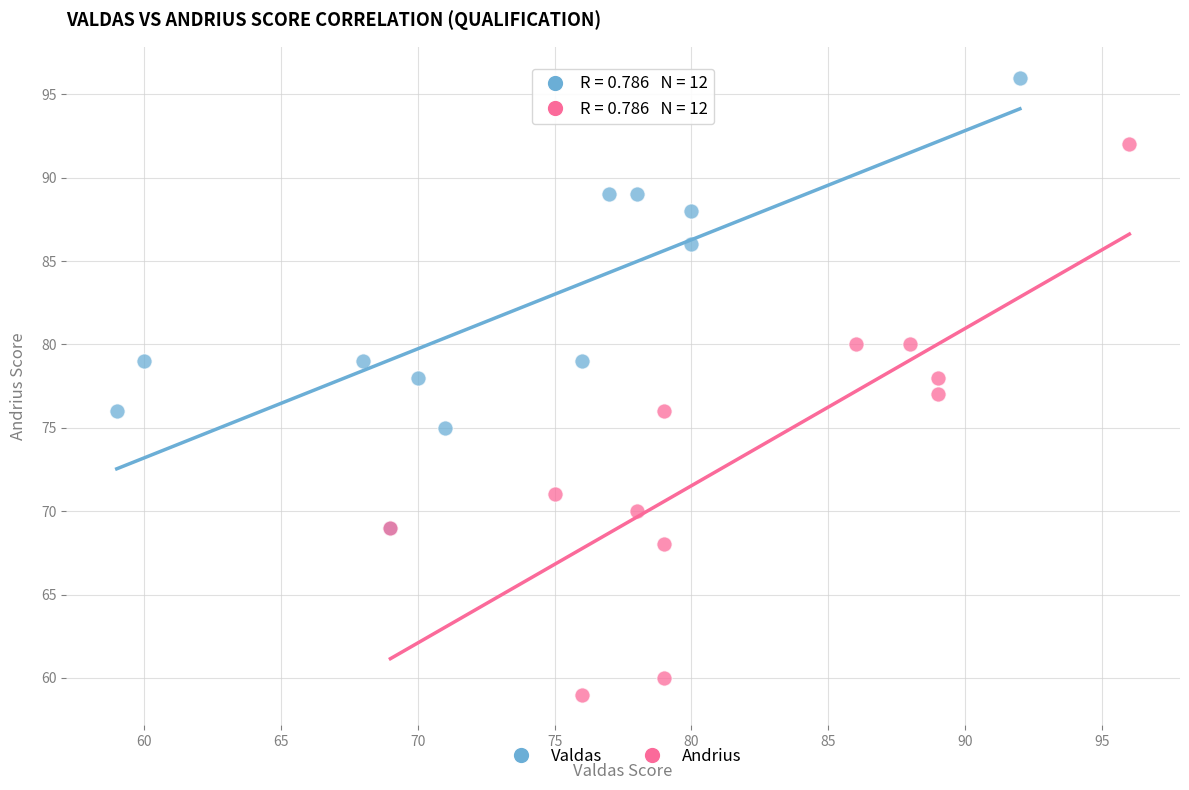

Which series reaches the maximum Y coordinate?

Valdas